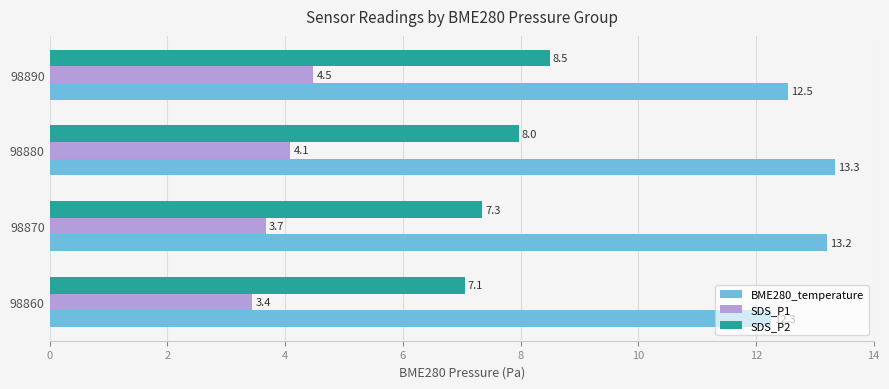

What is the difference between the maximum and second lowest values in the BME280_temperature series?

0.8